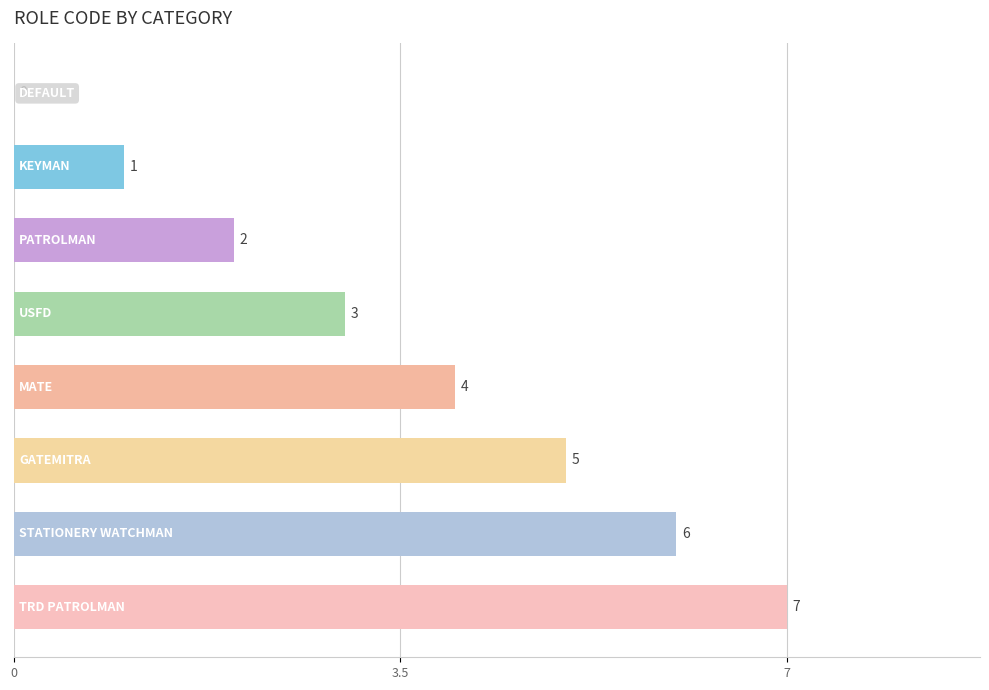

How many values are between 2 and 6?

5